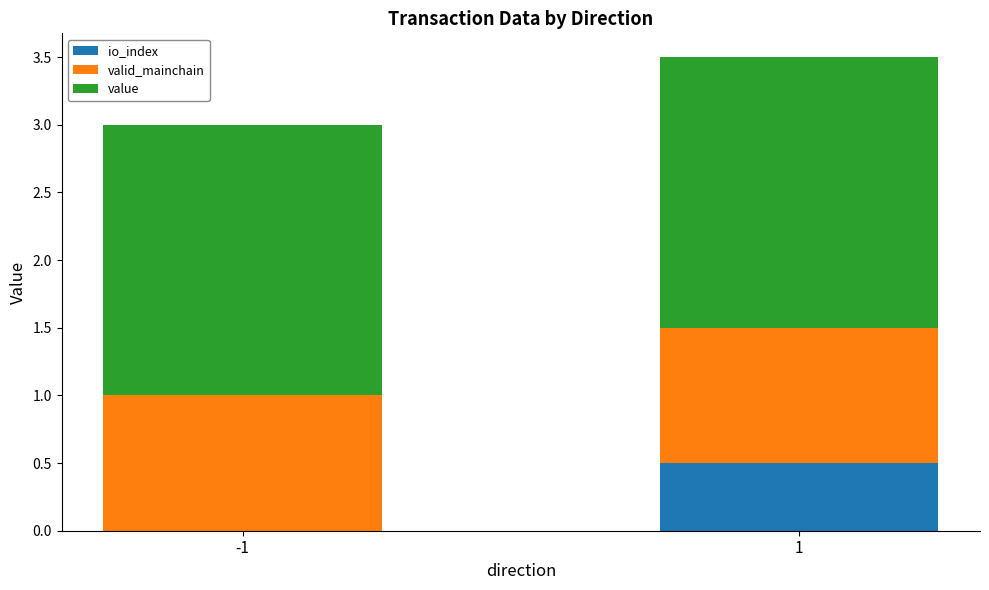

What is the total value across all series at -1?

3.0